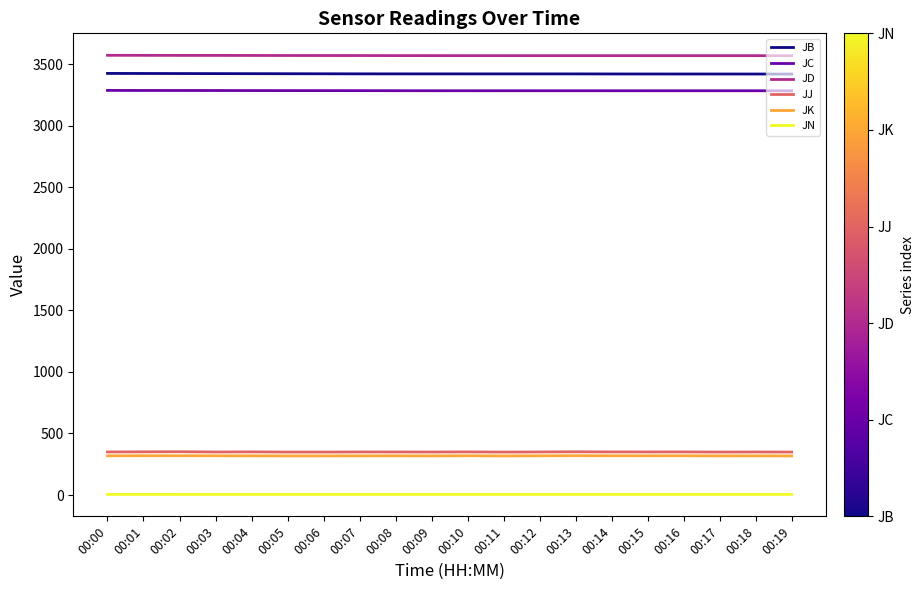

What is the difference between the maximum and minimum values in the JB series?

5.3